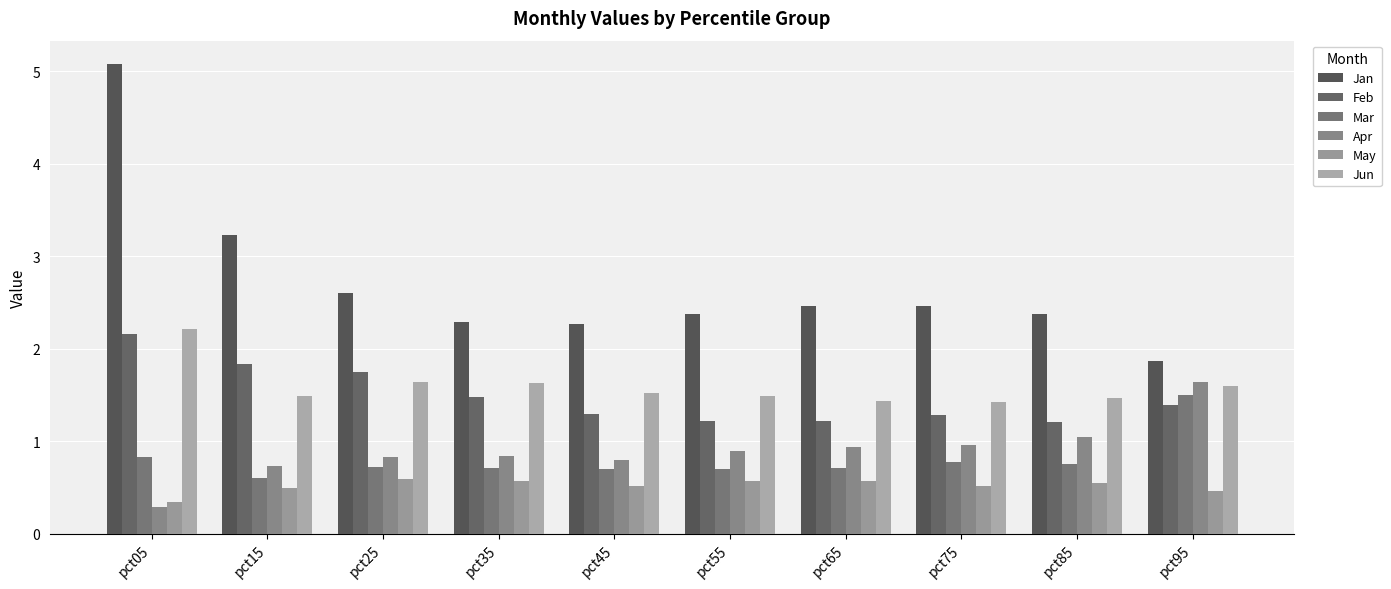

True or false: Jun has a value of 2.2 at pct05.

True